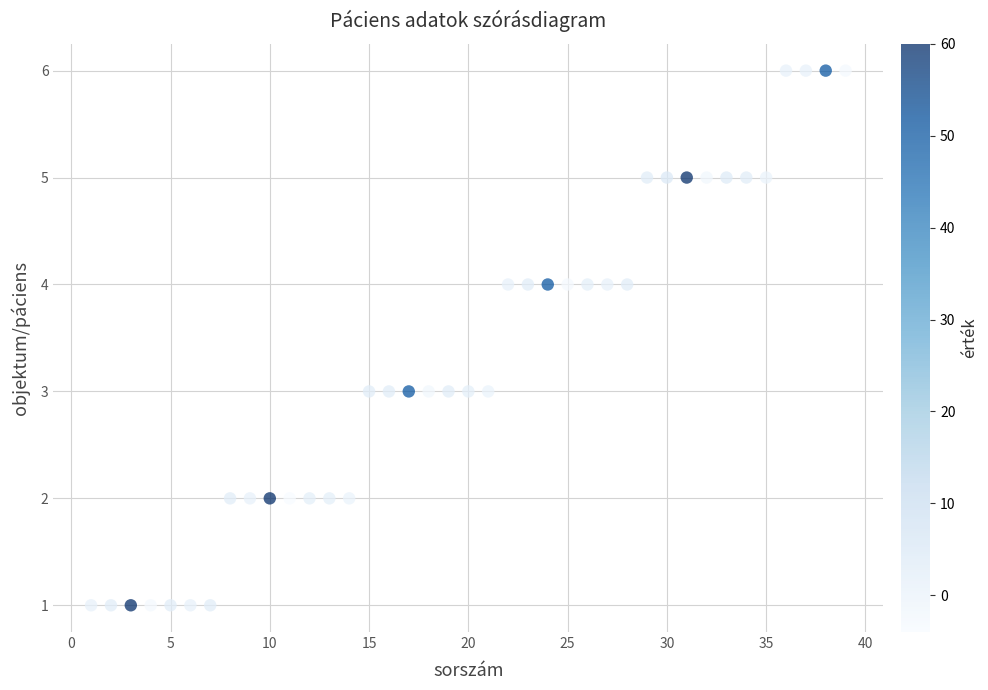

What is the range of Y values (max minus min)?

5